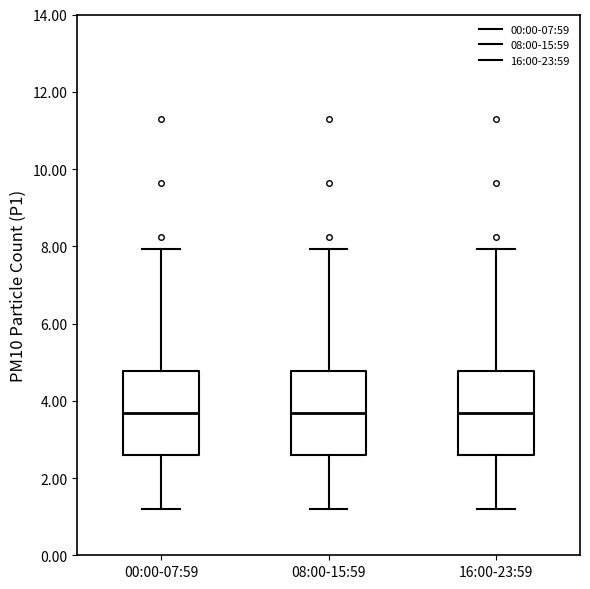

Reading left to right, read every box against the y-axis: the position of its median line, the range the box covers, and the ends of its whiskers. The values are not printed on the chart, so give them approximately, as read against the axis.

00:00-07:59: median 3.6, box 2.6 to 4.8, whiskers 1.2 to 8.0
08:00-15:59: median 3.6, box 2.6 to 4.8, whiskers 1.2 to 8.0
16:00-23:59: median 3.6, box 2.6 to 4.8, whiskers 1.2 to 8.0